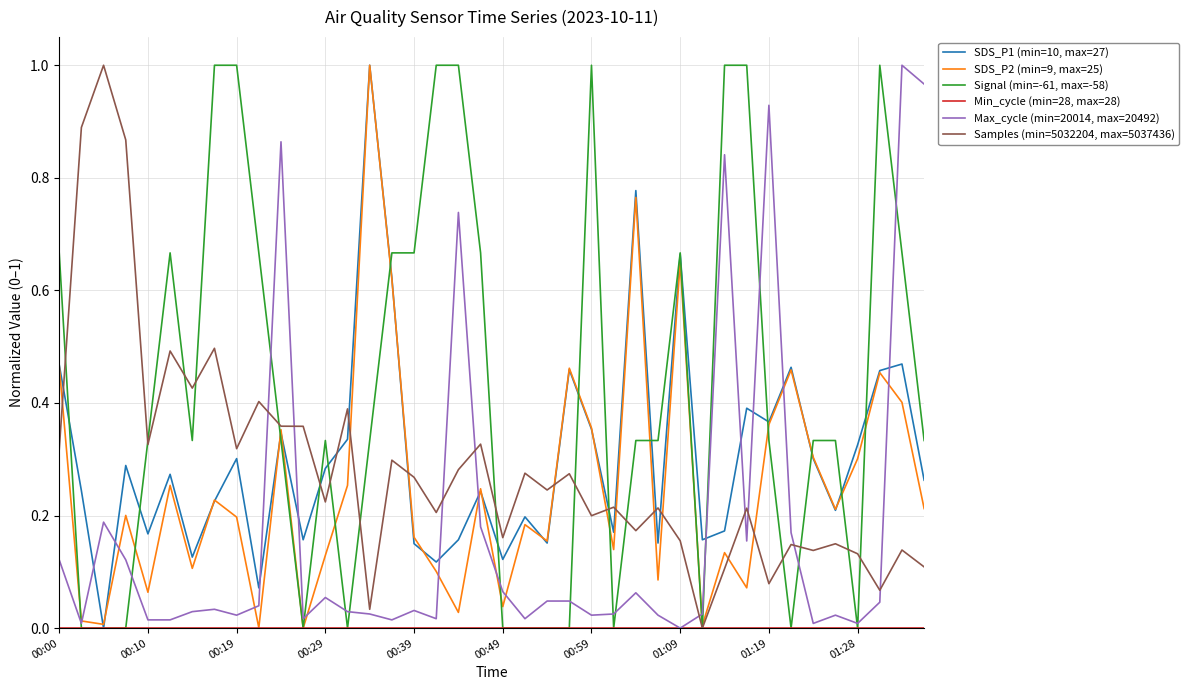

Which series has the largest total across all categories?

Signal (min=-61, max=-58)